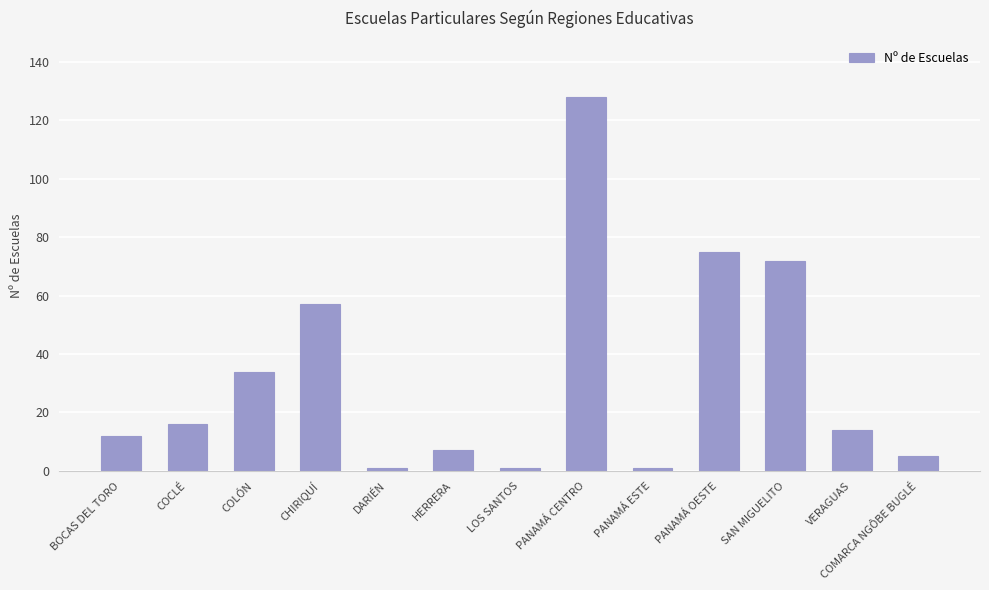

What is the change in value from COLÓN to LOS SANTOS?

-33